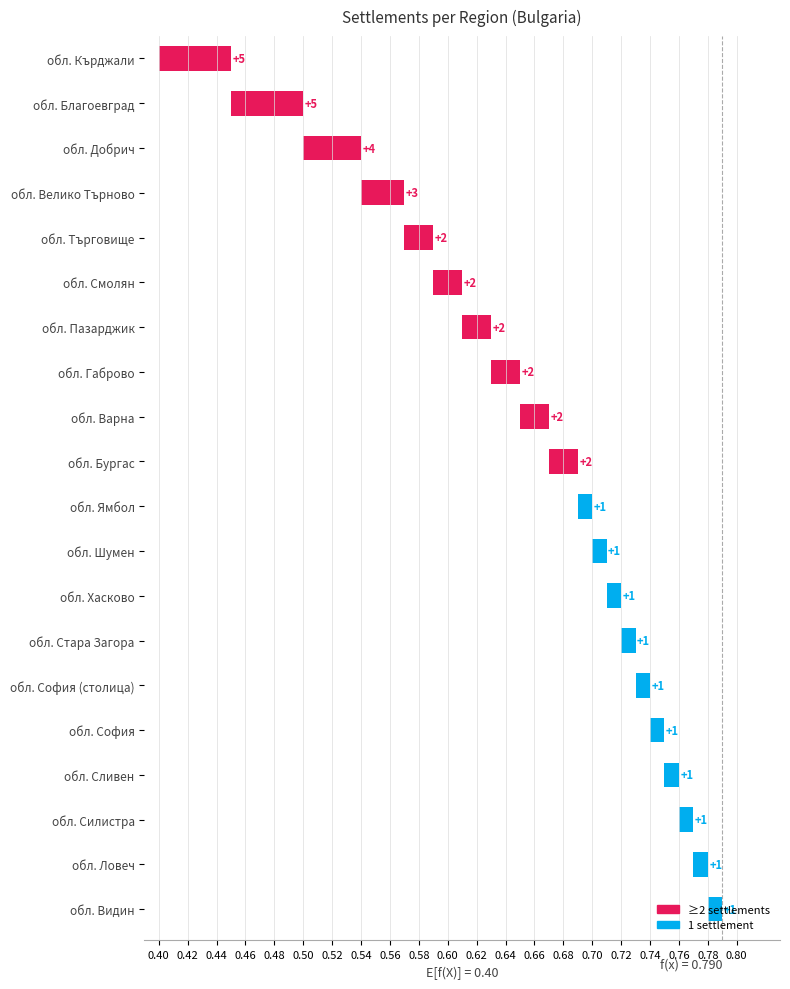

The value at обл. Смолян is 0.0. True or false?

False